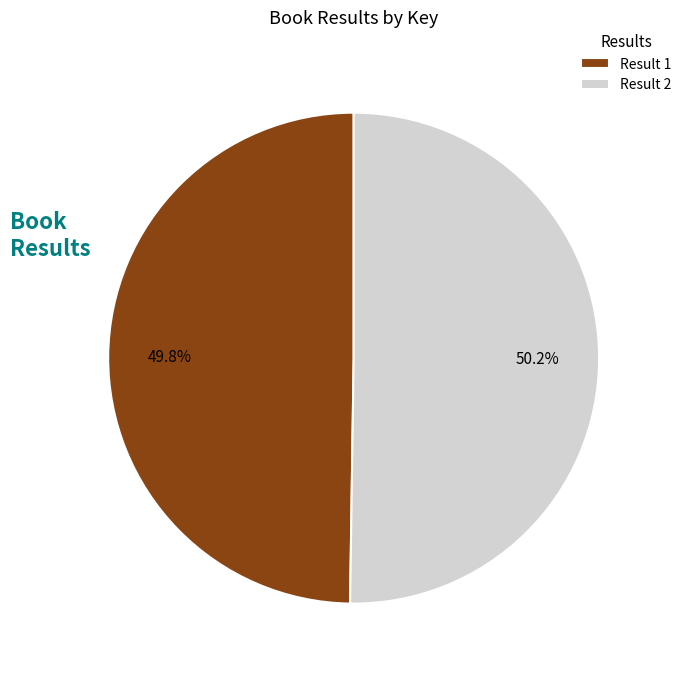

What is the total percentage of Result 2 and Result 1?

100.0%